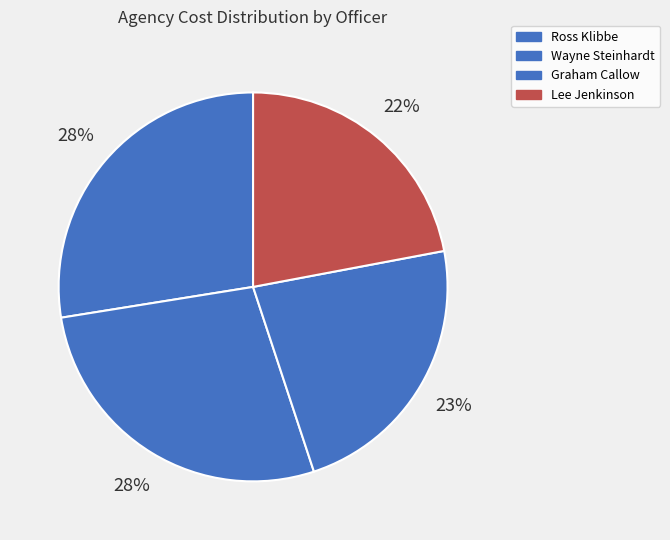

Is it true that Lee Jenkinson is 9% of the pie?

False